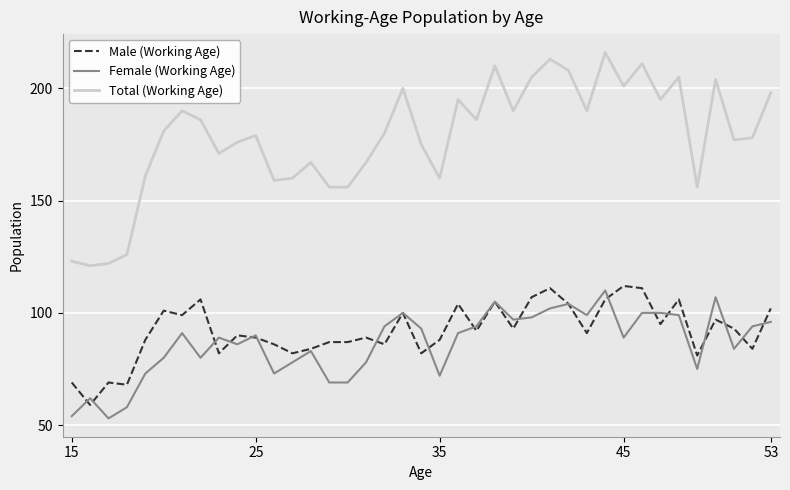

Which series has the largest range (max minus min)?

Total (Working Age)